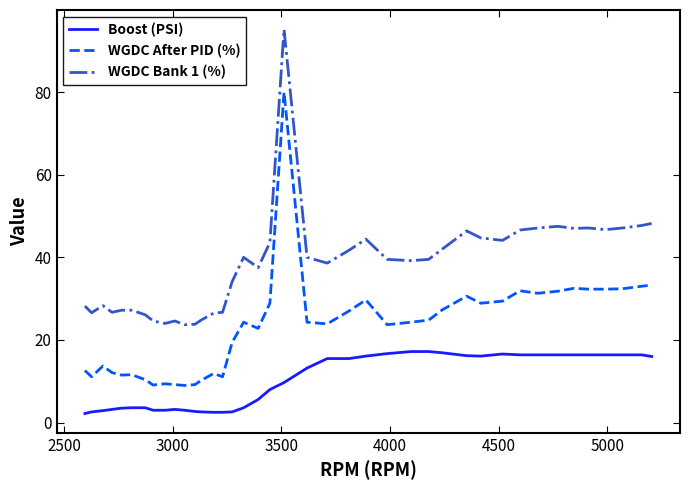

What is the minimum value shown in the chart?

2.2